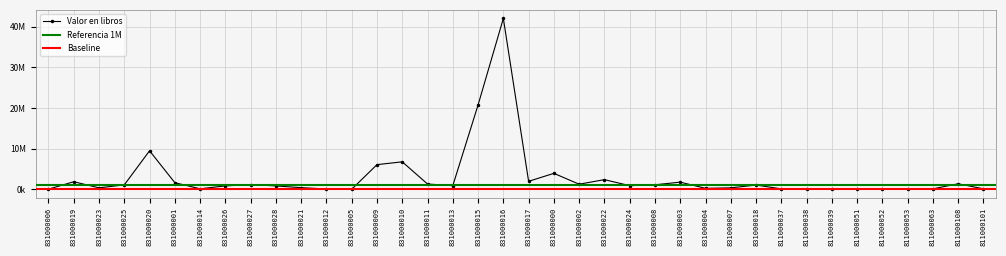

Between 831000018 and 831000010, which is larger?

831000010